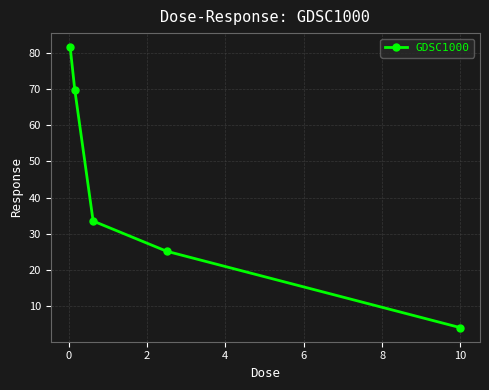

Reading left to right, extract all data points from this chart.

81.5	69.8	33.5	25.2	4.1